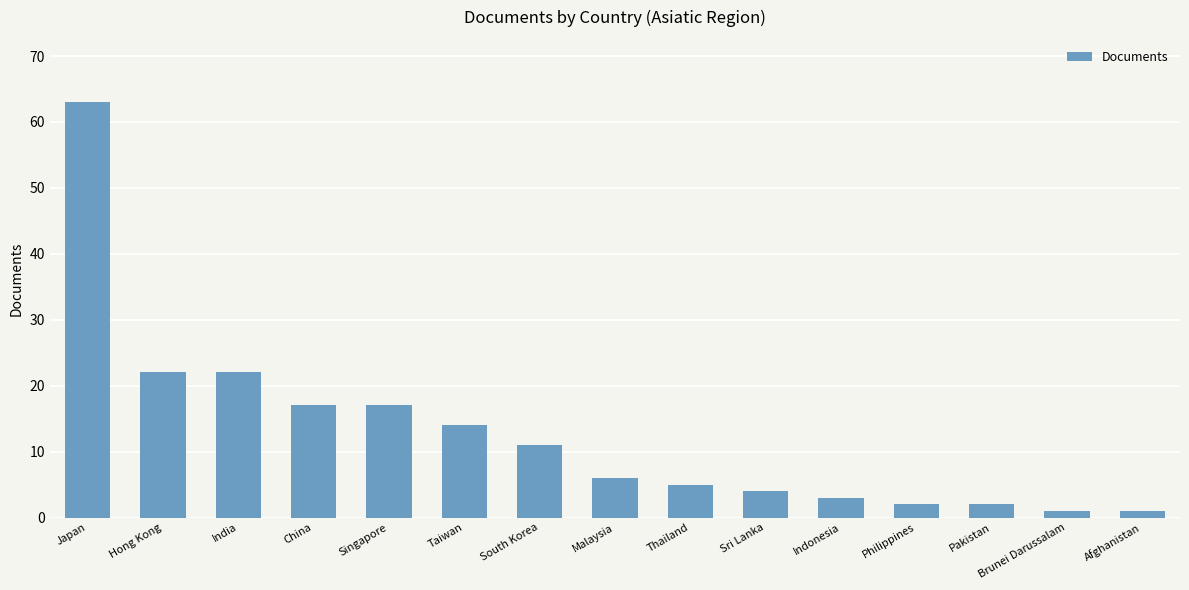

What position from the right is India?

13